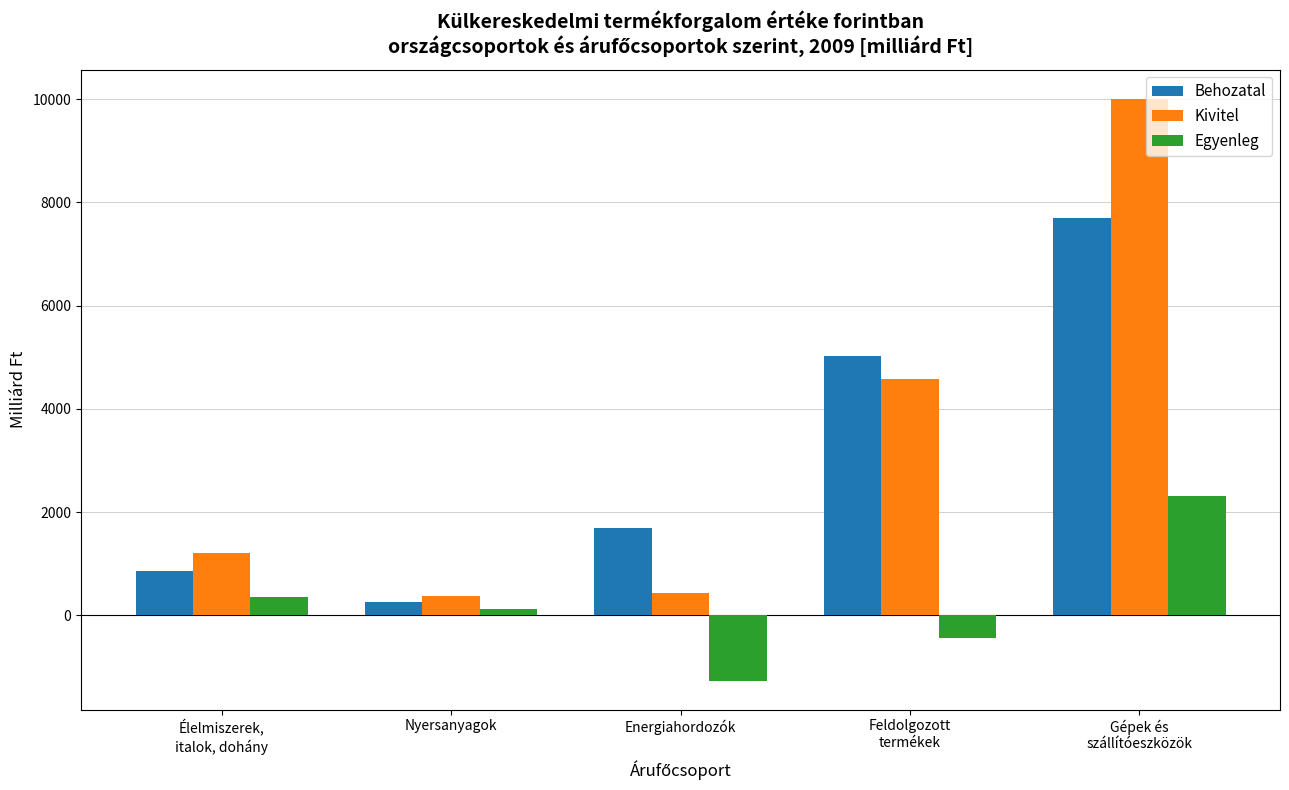

What is the greatest value displayed?

10007.7